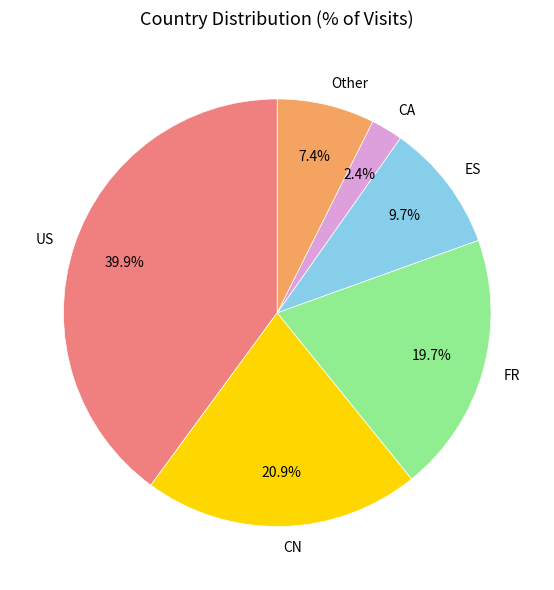

How many segments does this pie chart have?

6